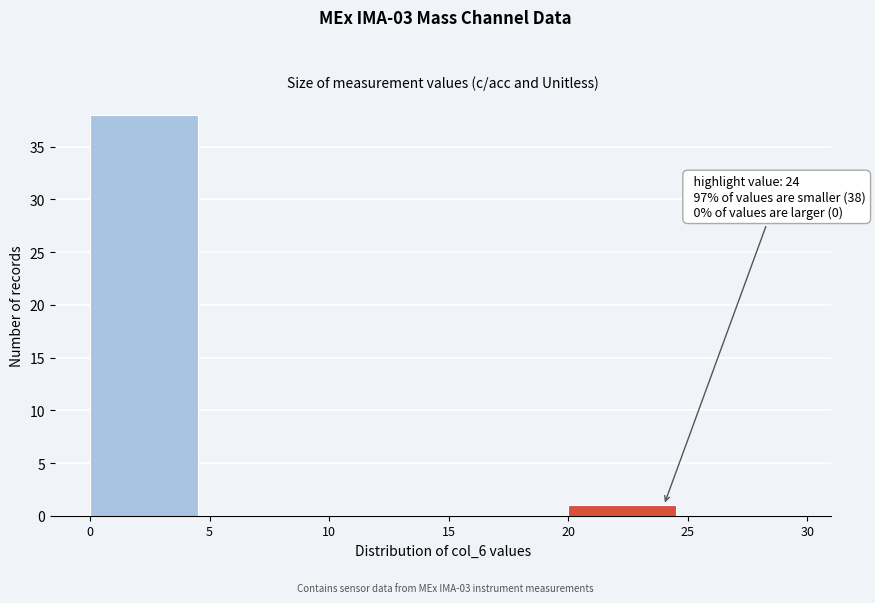

Over which range of the x-axis is the bar tallest?

0 to 5